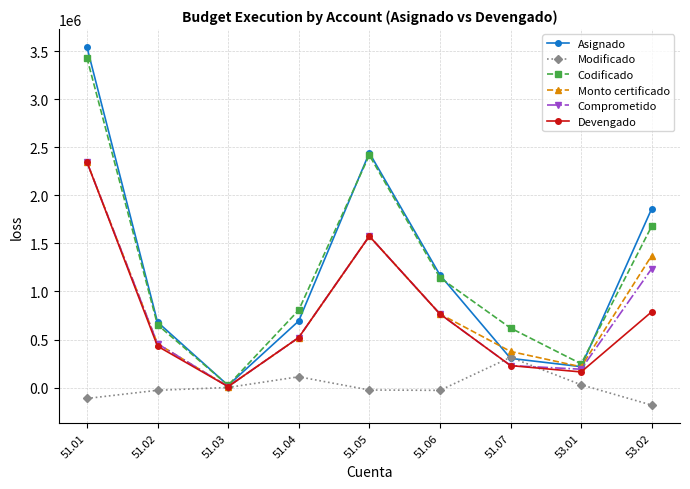

How many series are shown in this chart?

6